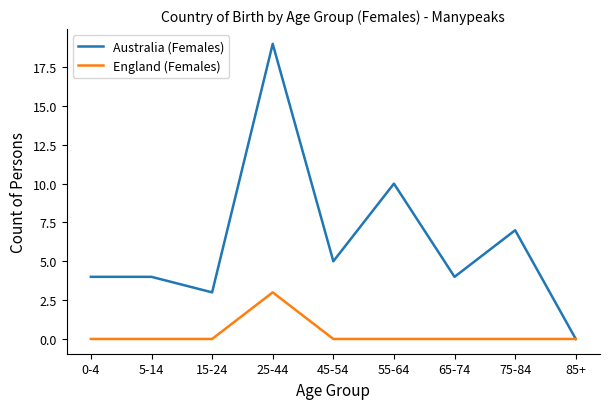

What is the greatest value displayed?

19